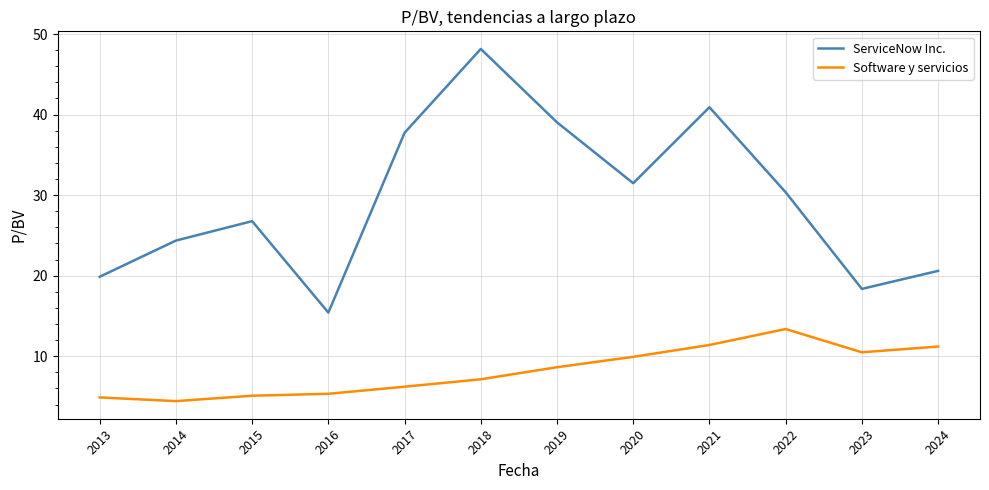

List the labels in order of ServiceNow Inc. value, largest first.

2018, 2021, 2019, 2017, 2020, 2022, 2015, 2014, 2024, 2013, 2023, 2016